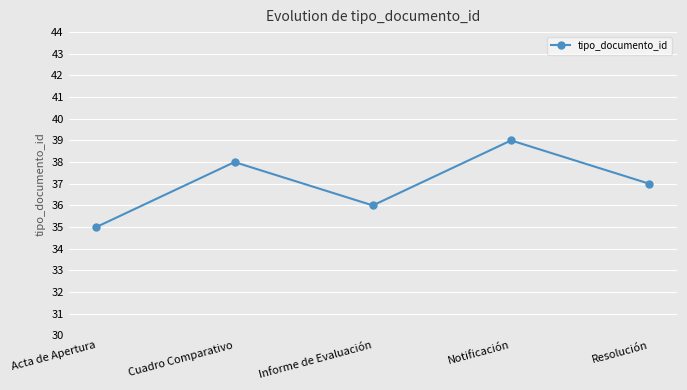

What is the sum of all values?

185